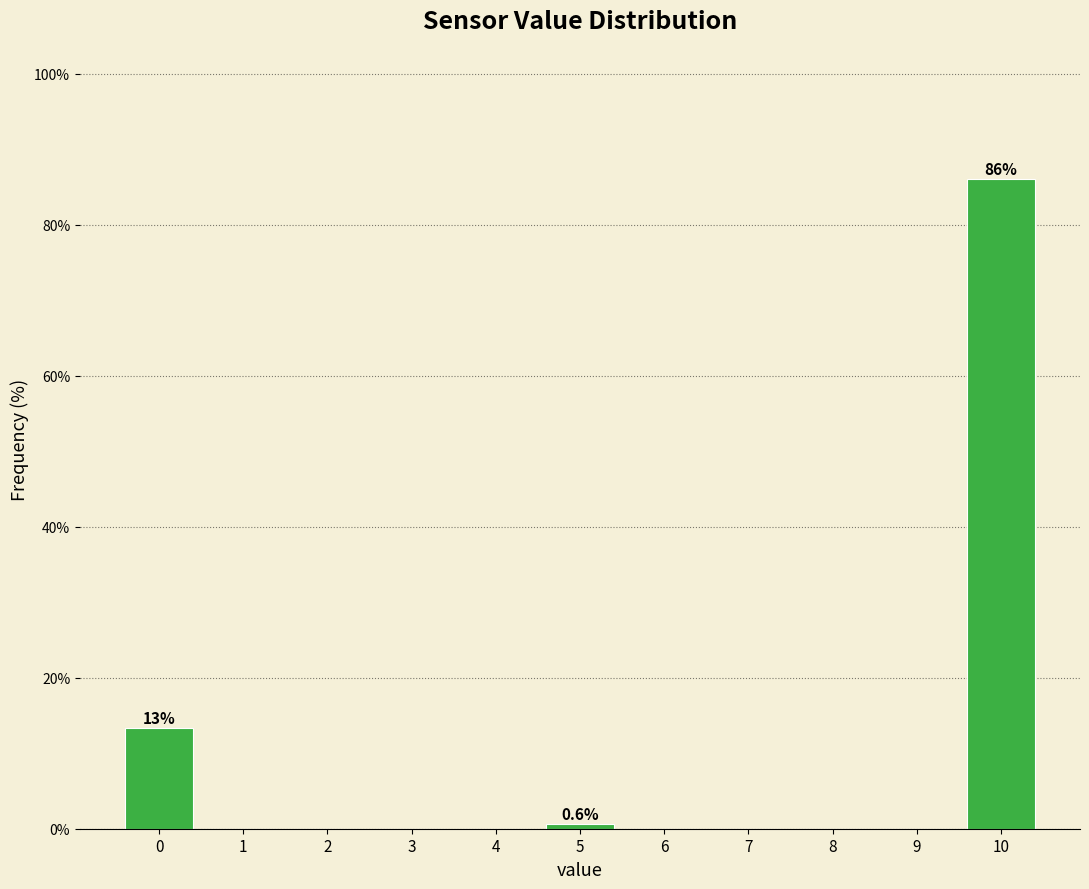

Reading left to right, transcribe all the data shown in this chart.

0=13.3	1=0.0	2=0.0	3=0.0	4=0.0	5=0.6	6=0.0	7=0.0	8=0.0	9=0.0	10=86.1